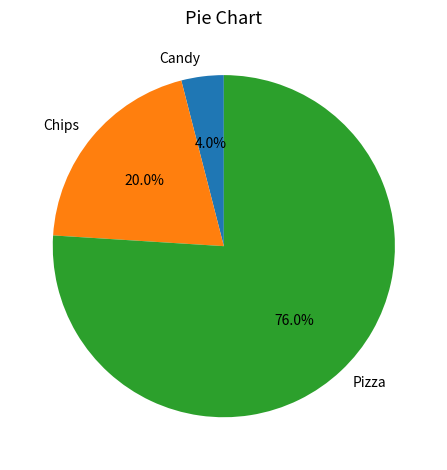

How many slices are in this pie chart?

3